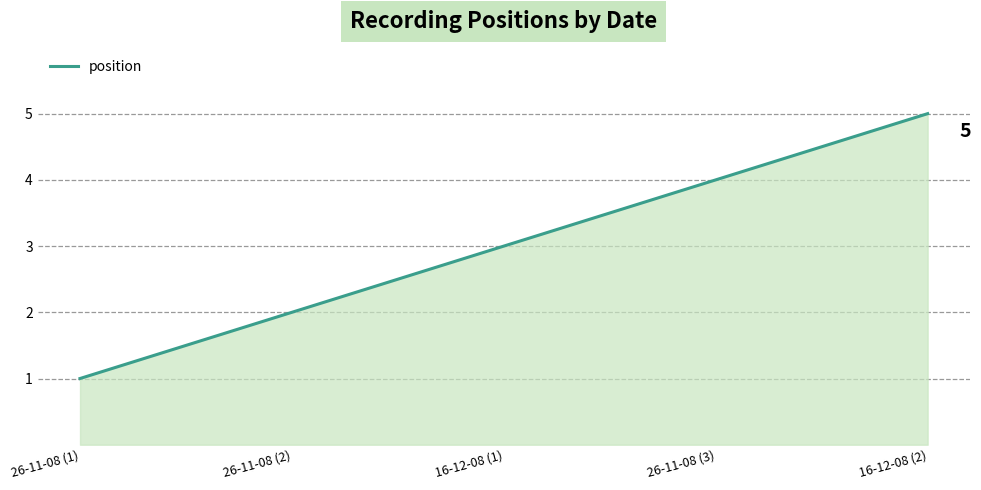

What value does the data have at 16-12-08 (1)?

3